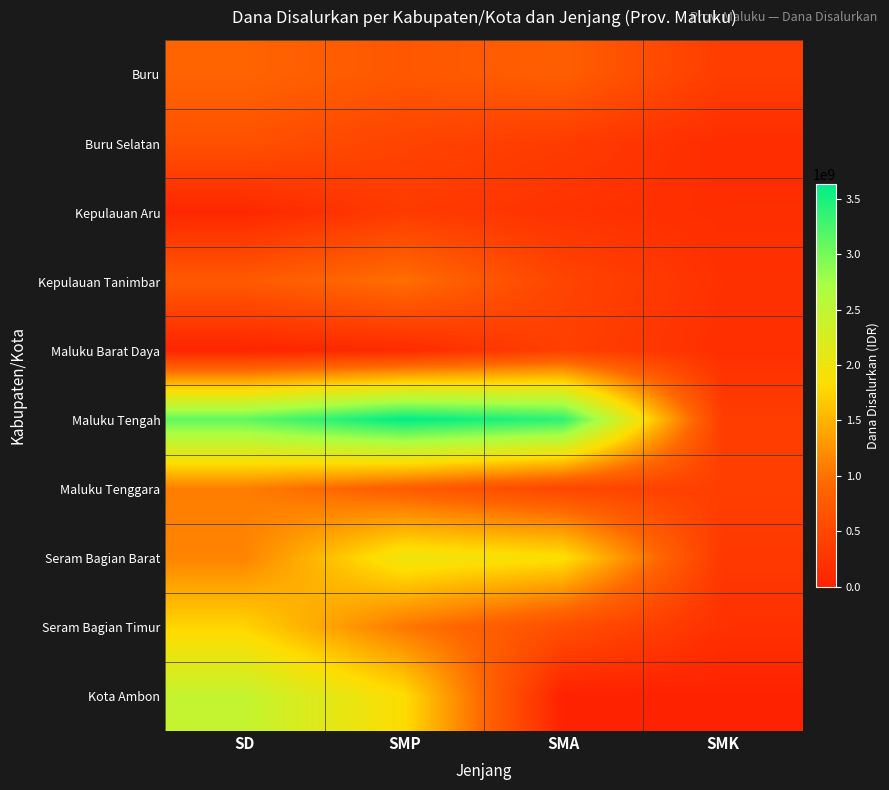

How many data points does each series have?

4